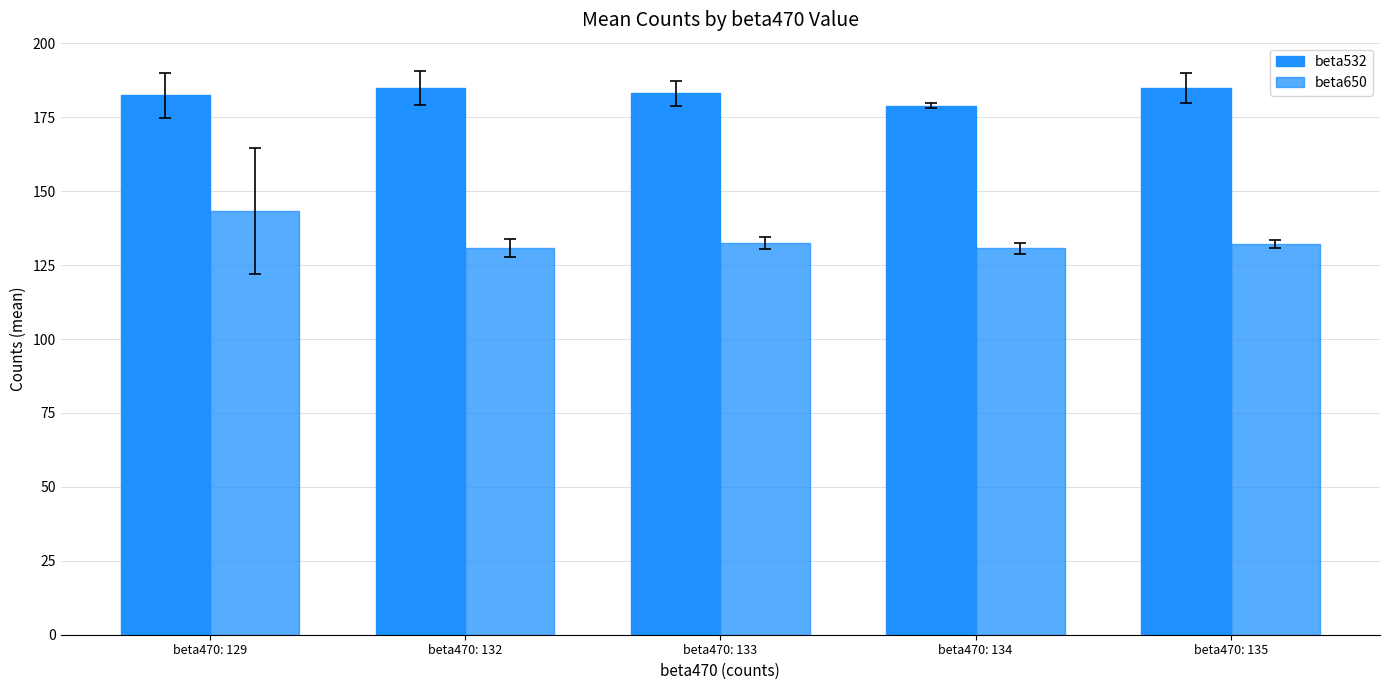

At which label is beta532 closest to 182?

beta470: 129